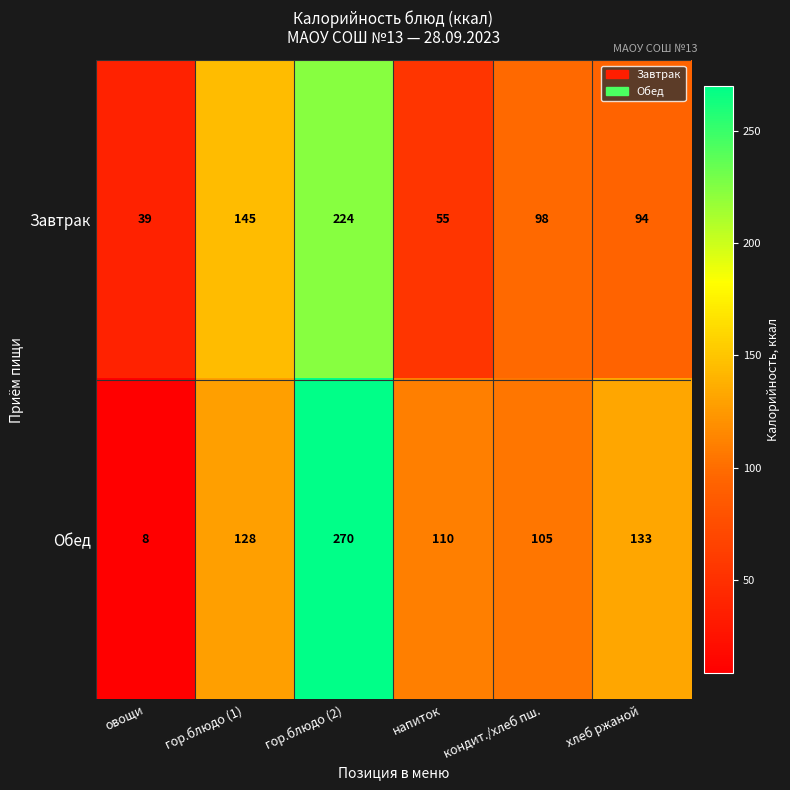

Reading right to left, transcribe all the data shown in this chart.

Завтрак: хлеб ржаной=94	кондит./хлеб пш.=98	напиток=55	гор.блюдо (2)=224	гор.блюдо (1)=145	овощи=39
Обед: хлеб ржаной=133	кондит./хлеб пш.=105	напиток=110	гор.блюдо (2)=270	гор.блюдо (1)=128	овощи=8